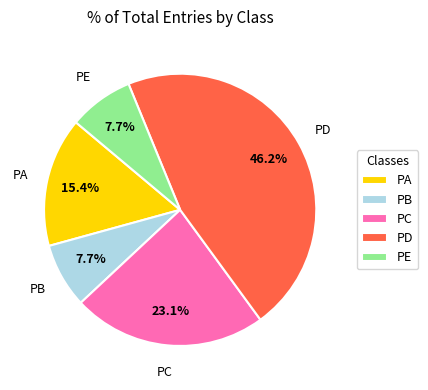

Is PA the majority of the pie?

No